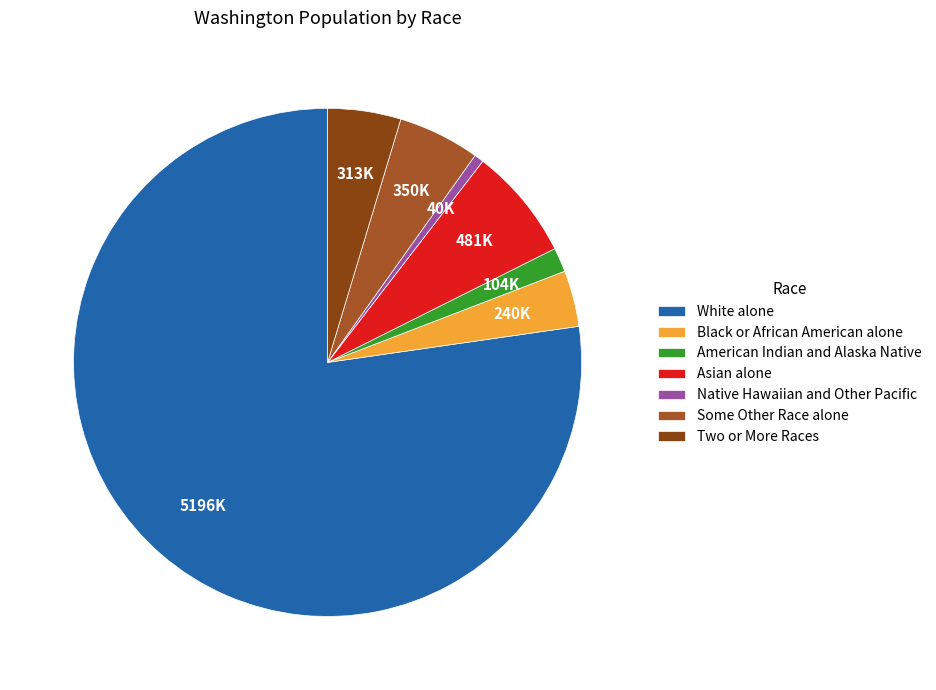

Which category has the biggest portion of the pie?

White alone